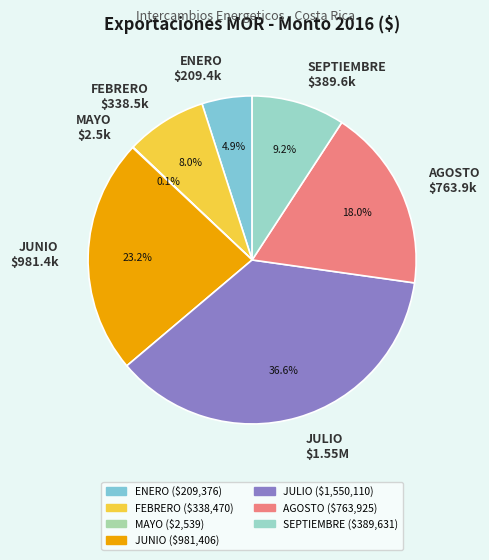

What is the largest slice in the pie chart?

JULIO